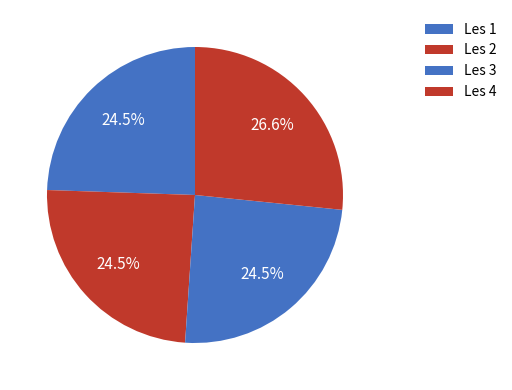

What percentage is NOT represented by Les 3?

75.5%